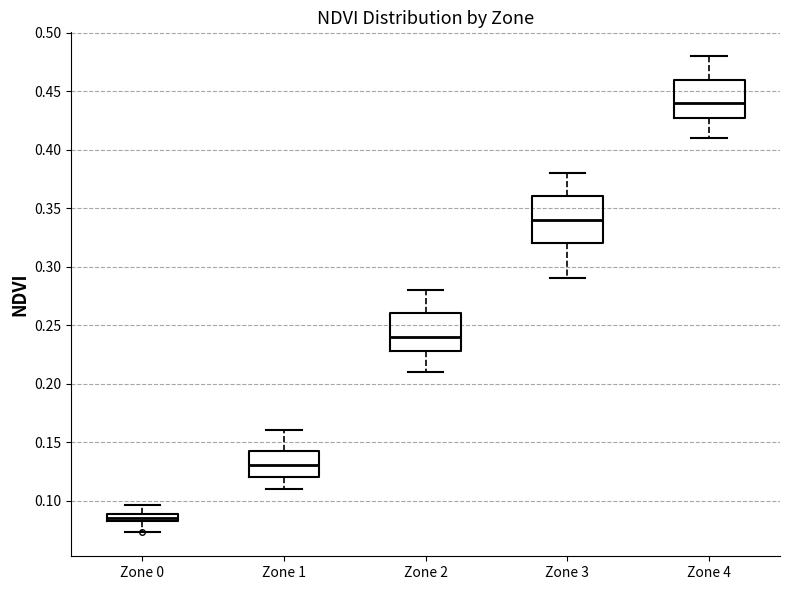

Which box's median line is the highest?

Zone 4